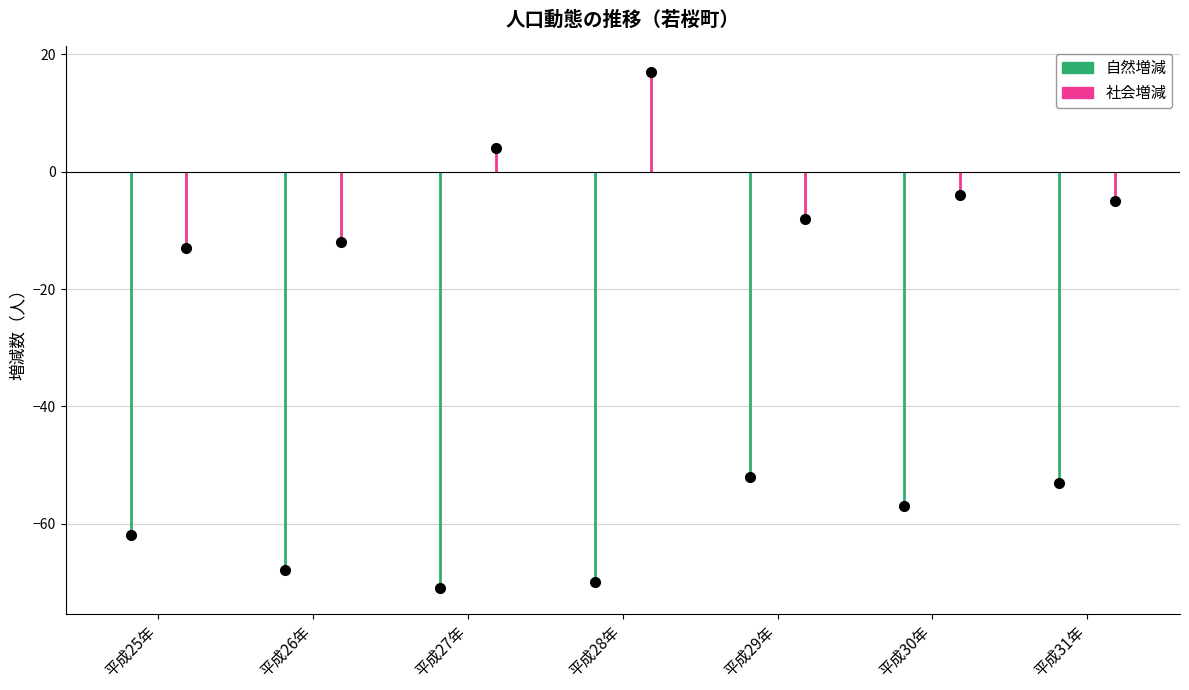

Which has a higher value, 平成25年 or 平成26年?

平成25年